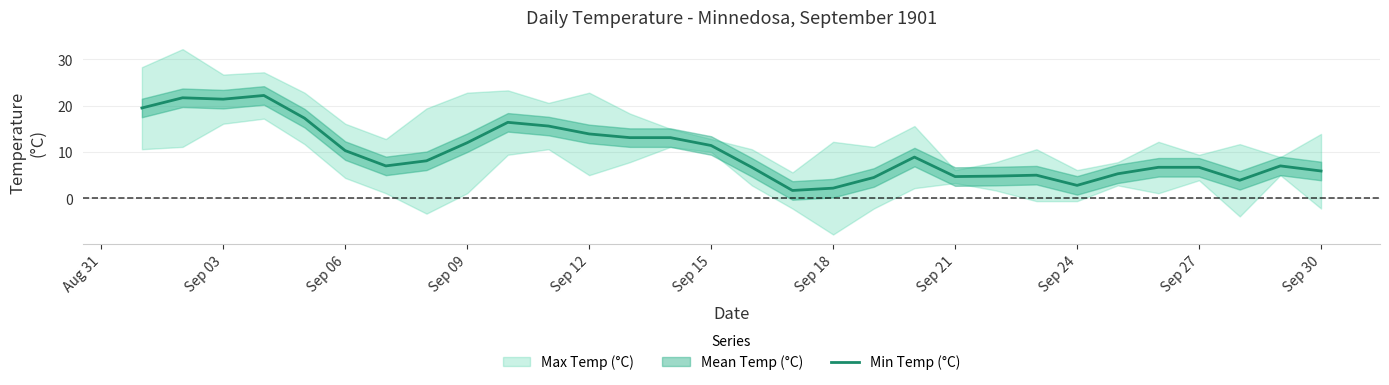

What is the value of the 5th point from the left?

17.3